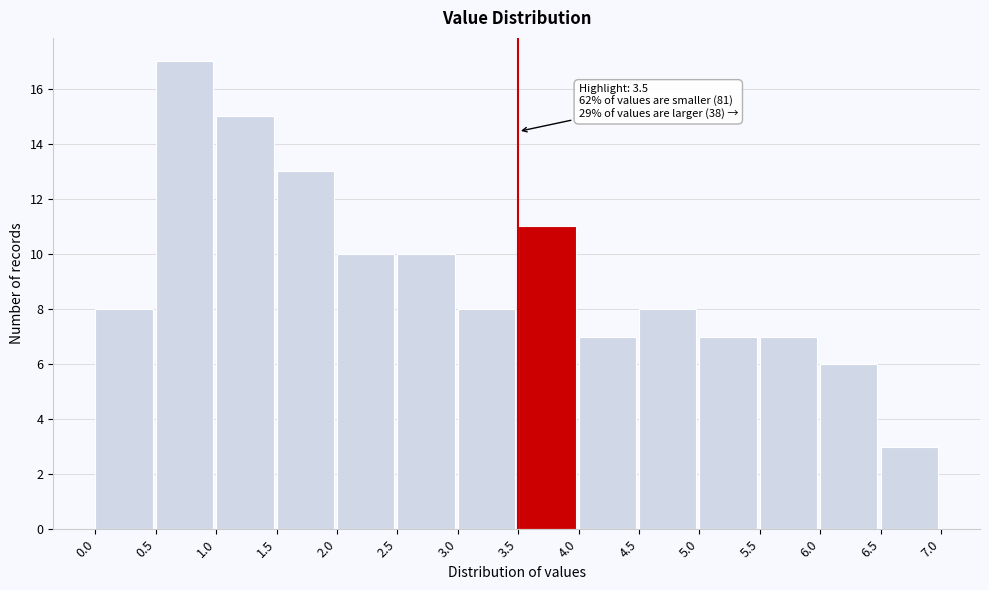

Which range on the x-axis has the tallest bar?

0.5 to 1.0